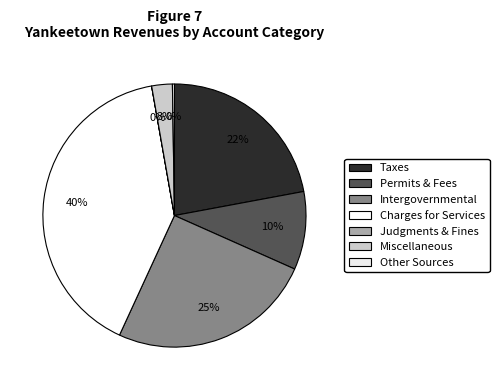

Count the number of slices in the pie.

7